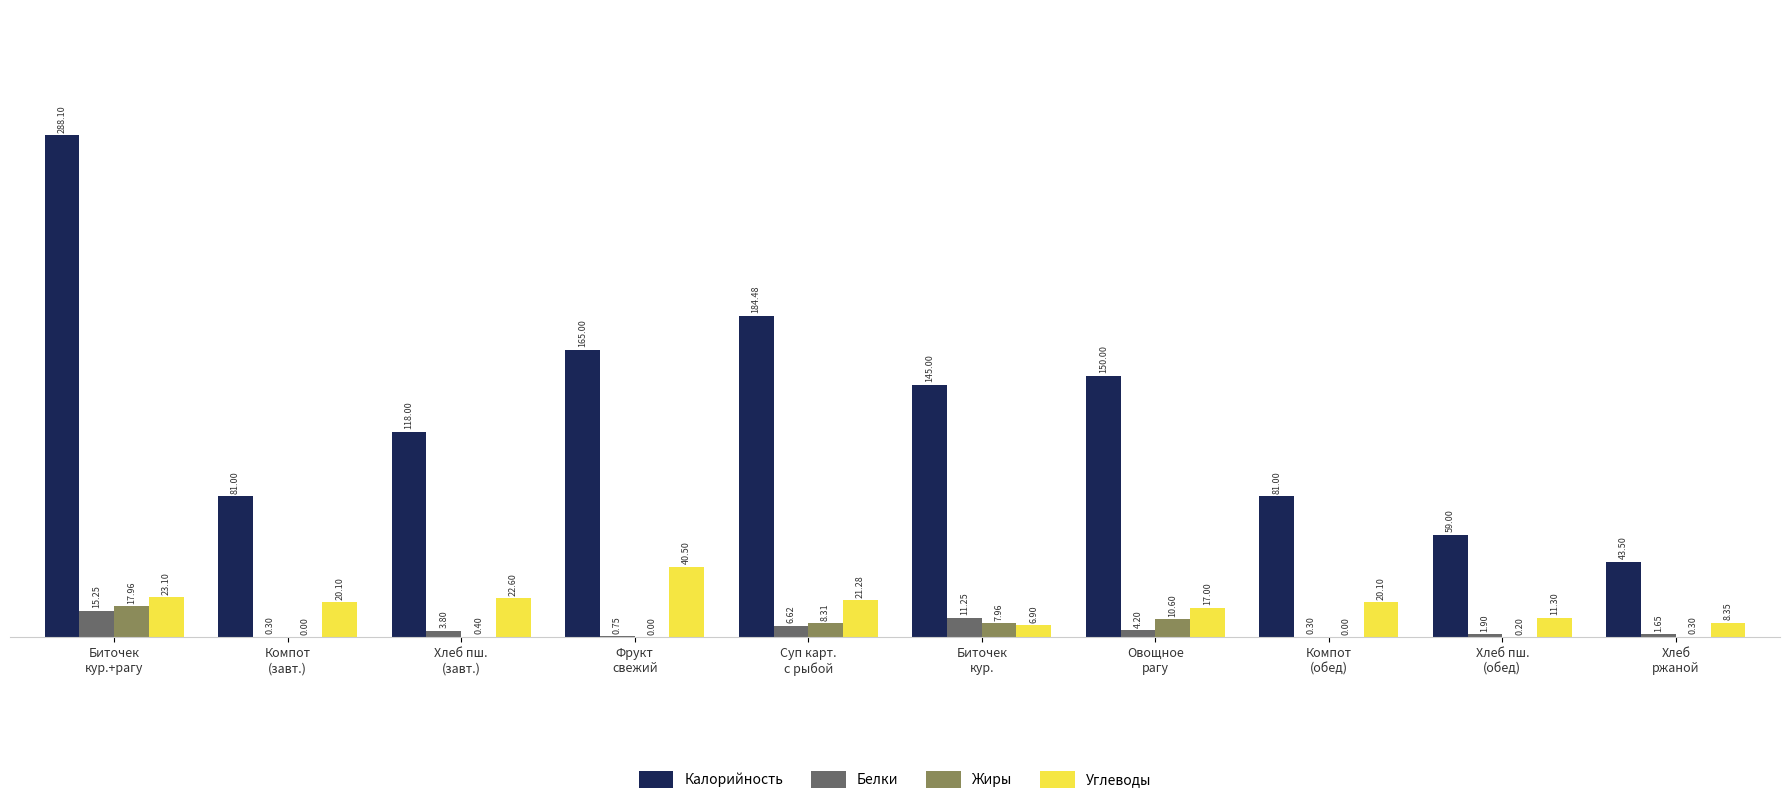

Which series has the widest spread of values?

Калорийность